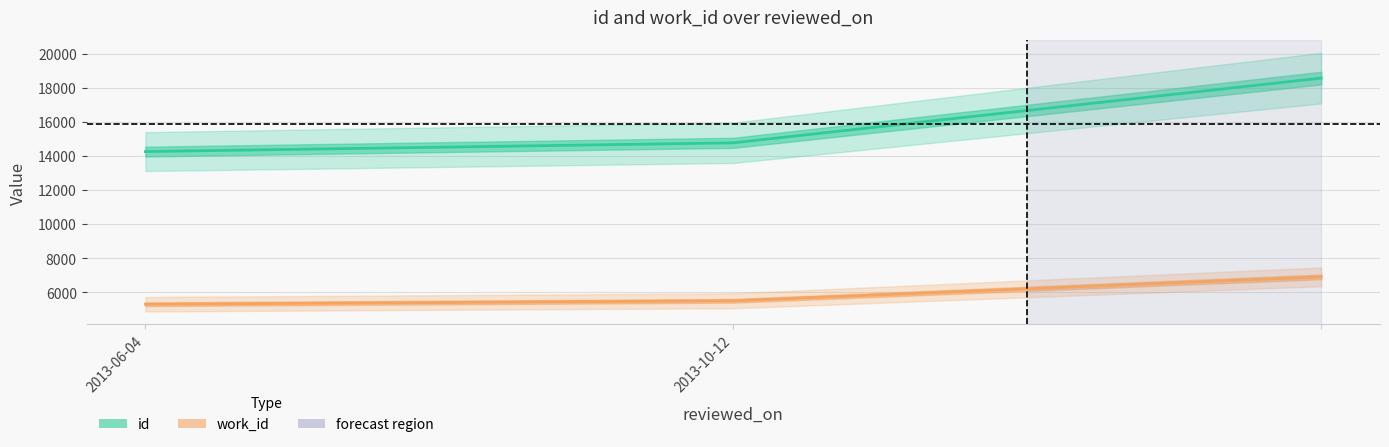

True or false: id has a value of 31404 at 2.

False